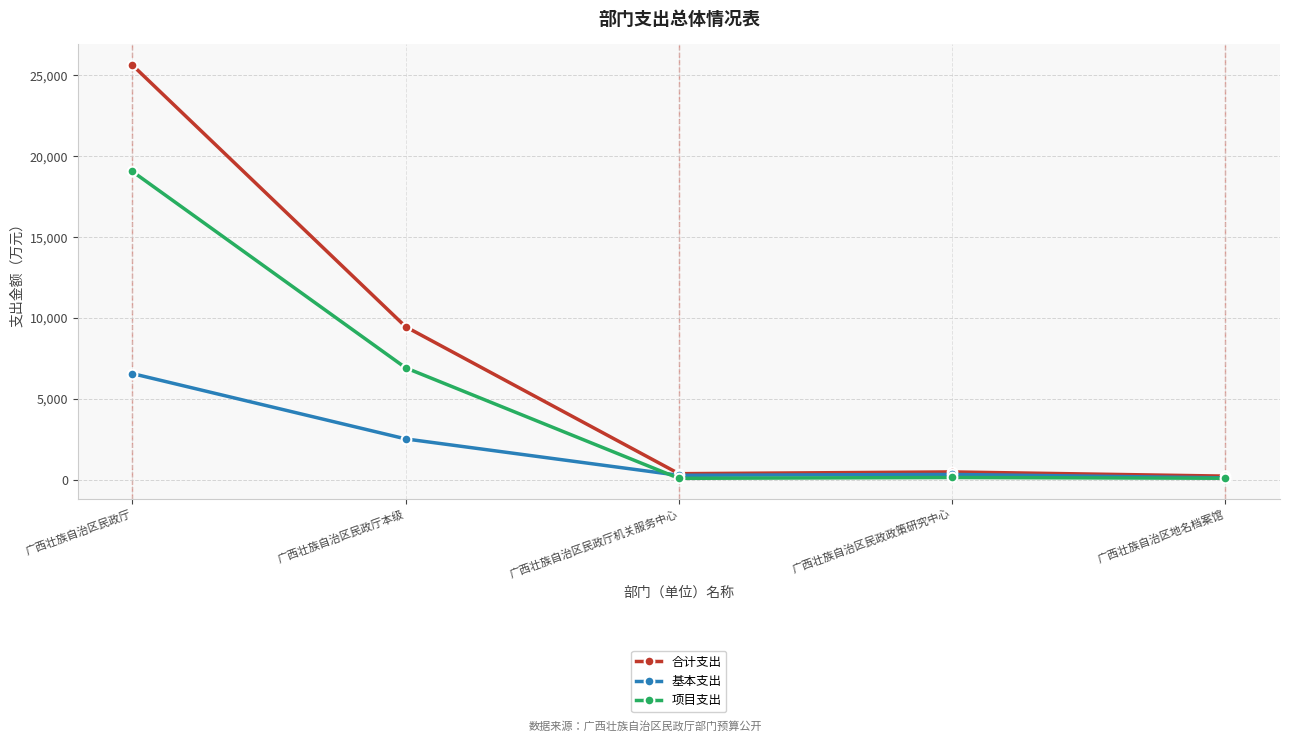

Read the 合计支出 value at 广西壮族自治区民政厅机关服务中心.

389.0